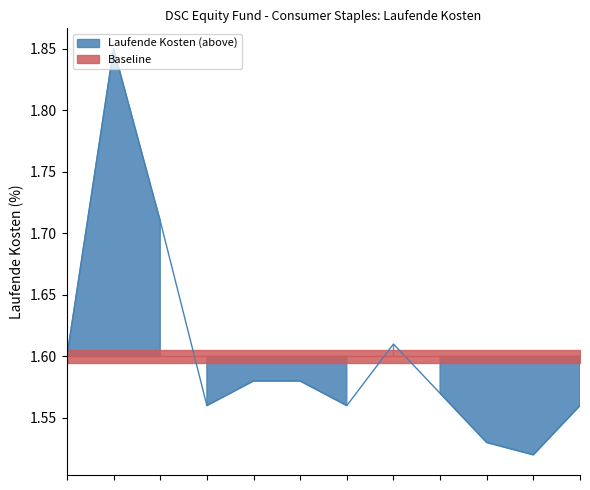

What position from the left is 2020-10-31?

11